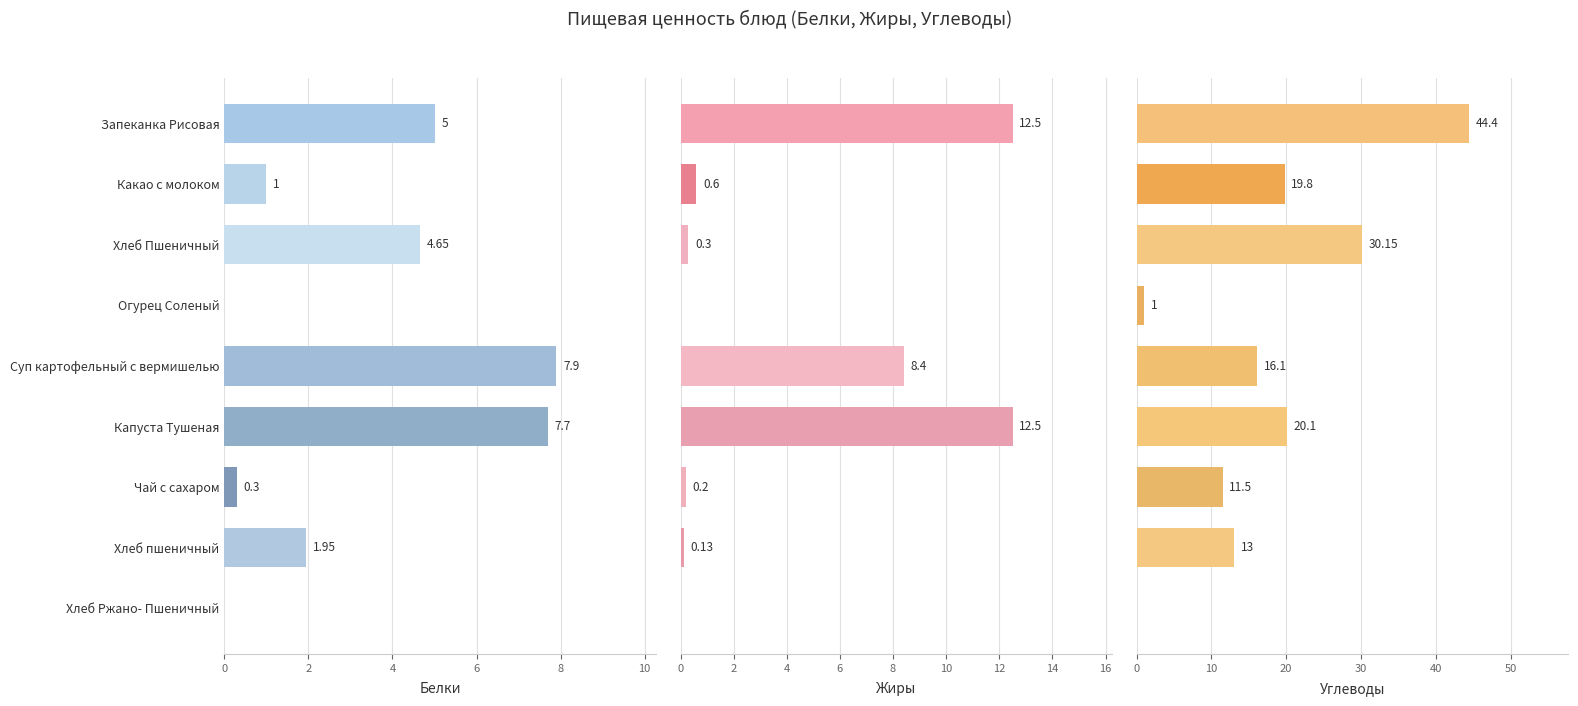

Which series has the largest range (max minus min)?

Углеводы